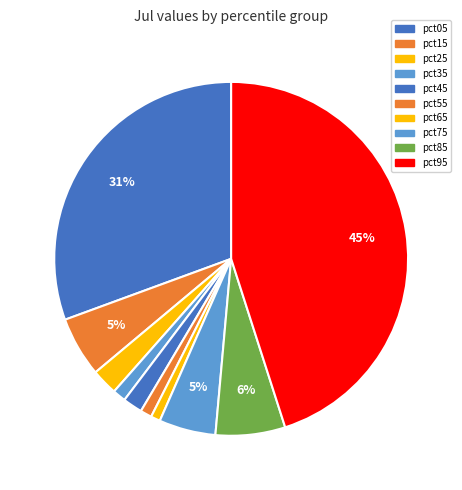

How many segments does this pie chart have?

10